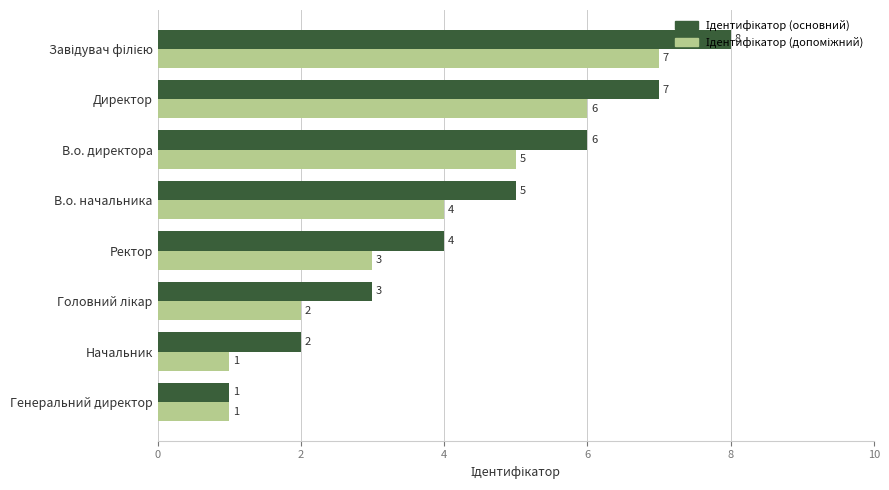

What is the total value across all series at В.о. директора?

11